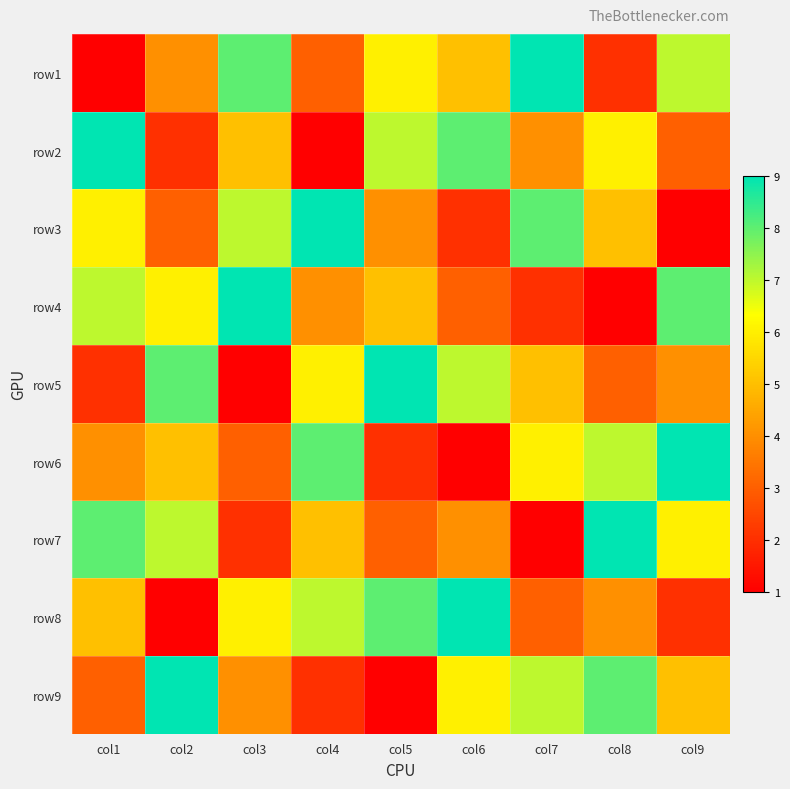

What is the spread (max minus min) of values at col4?

8